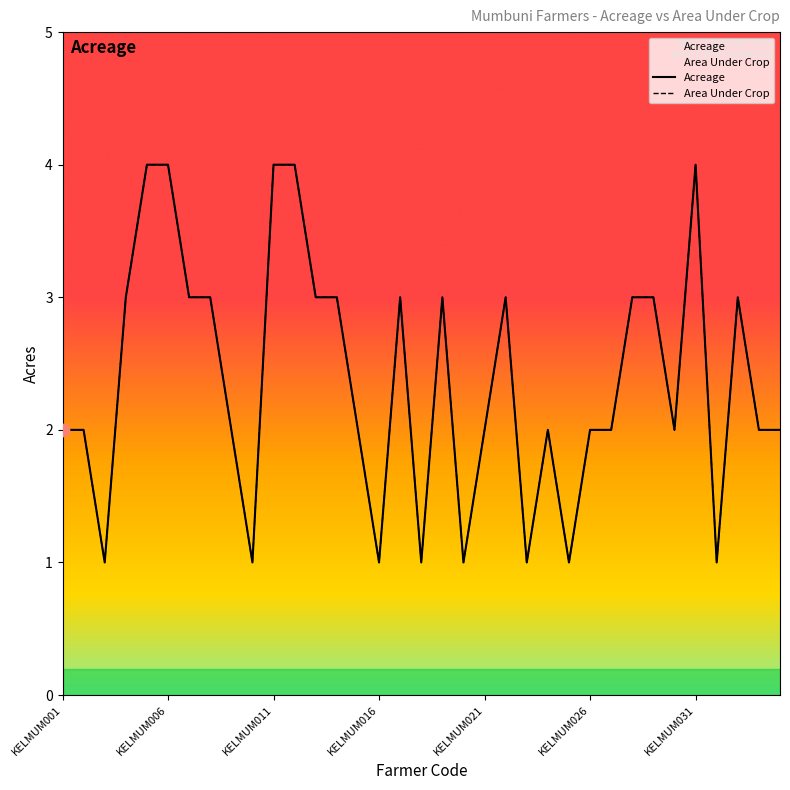

At how many categories does at least one series exceed 3?

5